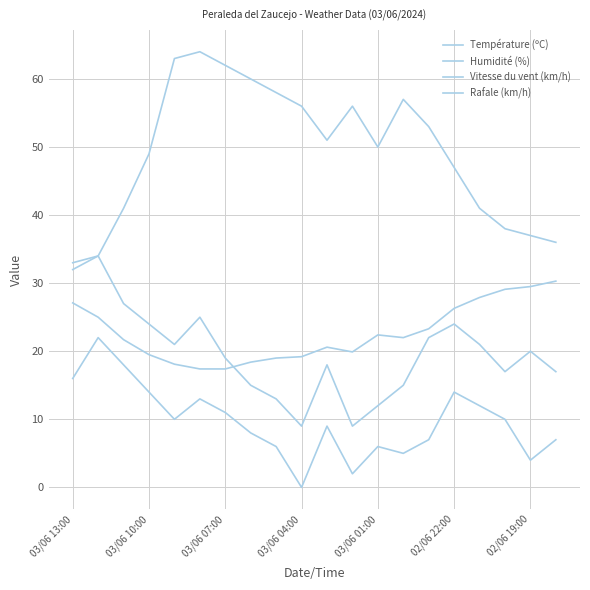

How many interior local peaks does the Vitesse du vent (km/h) series have?

5